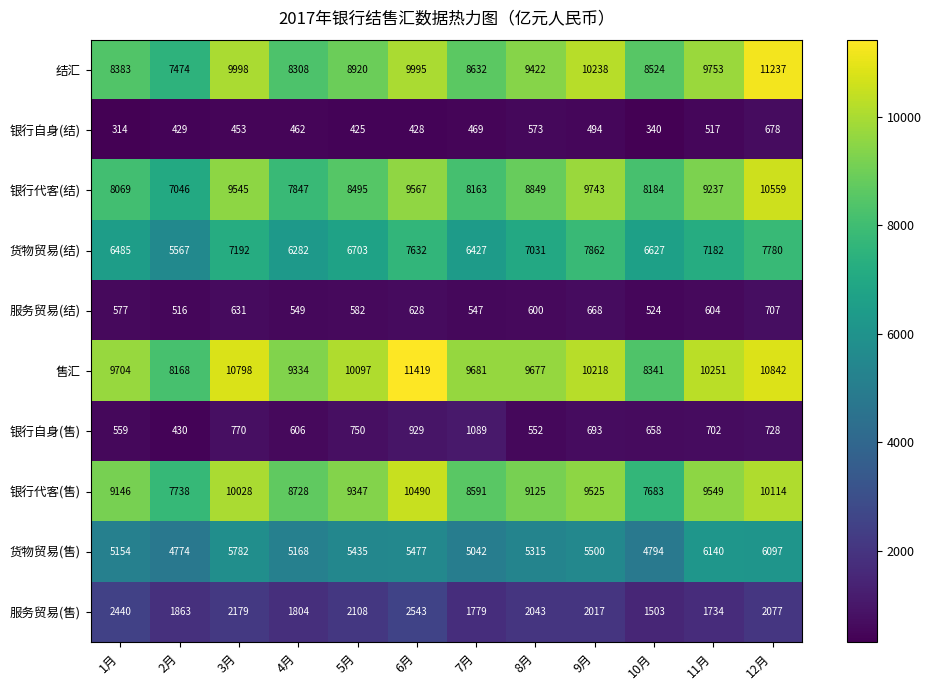

Which series has the widest spread of values?

结汇